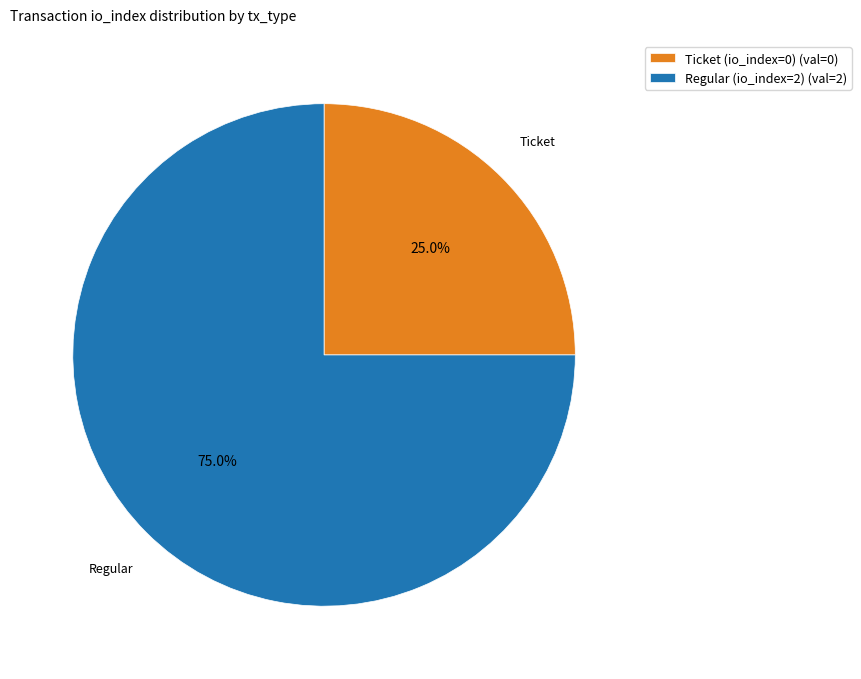

What is the majority slice?

Regular (io_index=2)